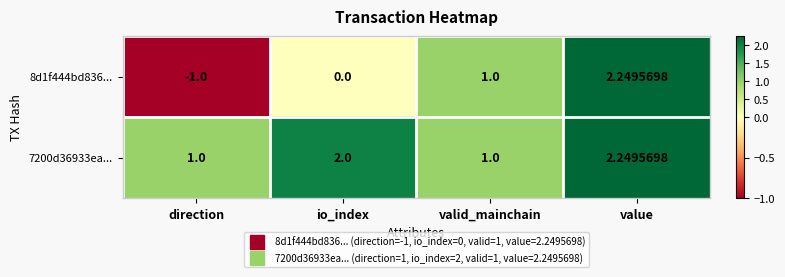

What is the spread (max minus min) of values at io_index?

2.0